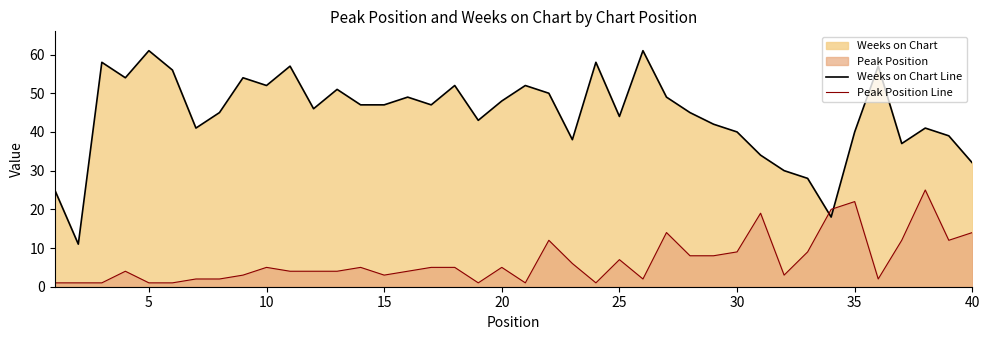

What is the average value of the Weeks on Chart Line series?

44